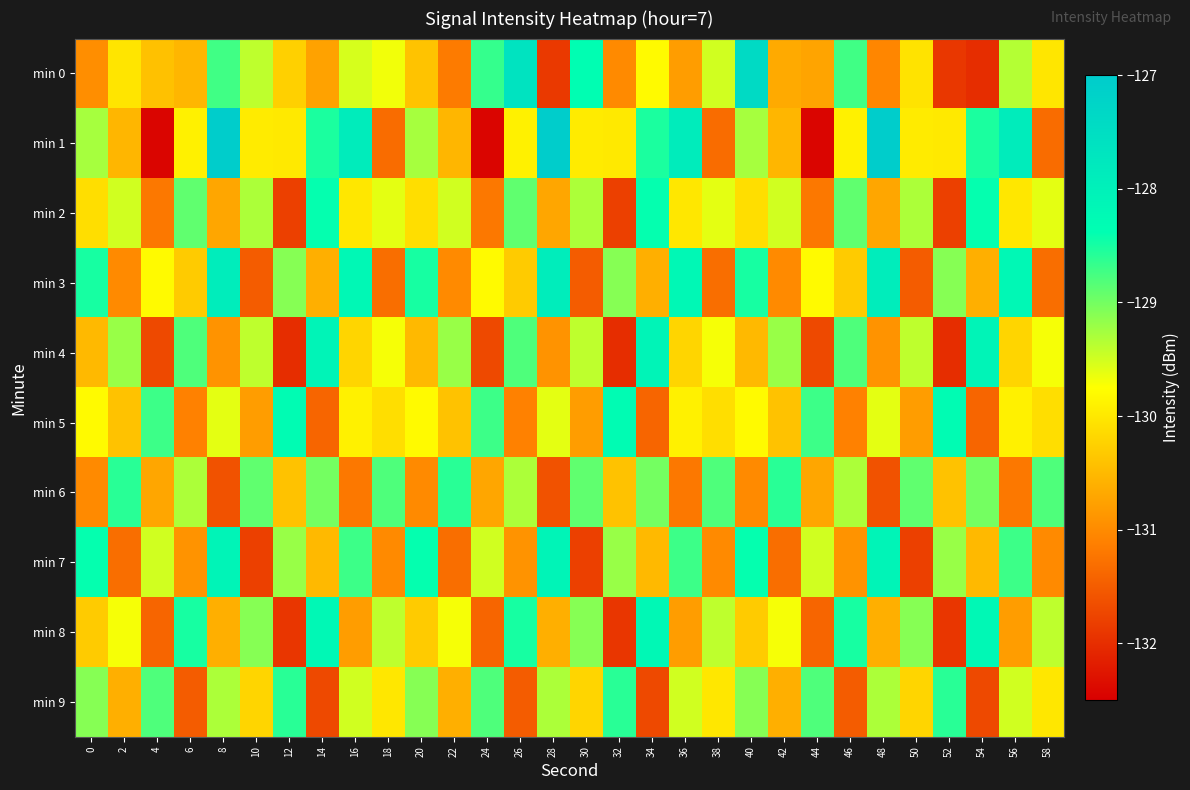

At how many categories does at least one series exceed -131?

30